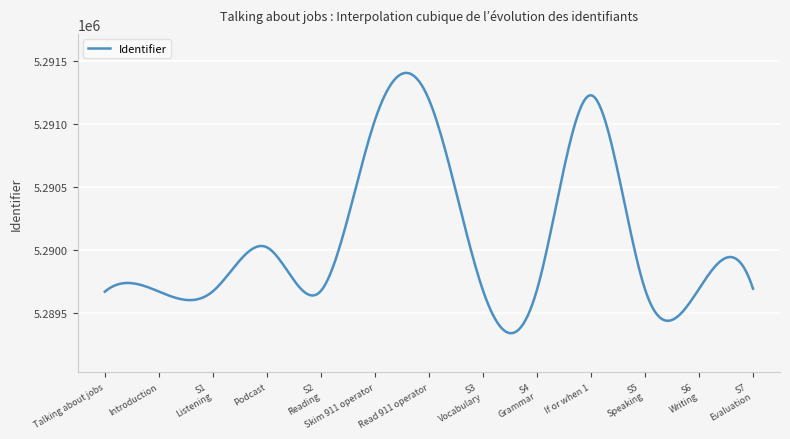

What is the difference between the maximum and minimum values?

2070.9